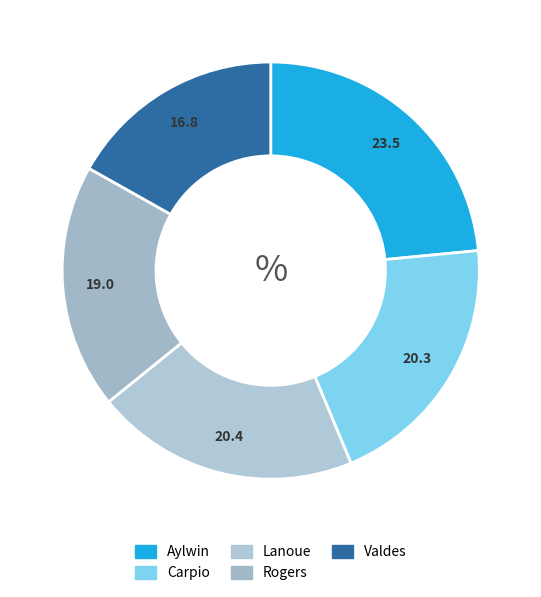

What is the total percentage of Carpio and Valdes?

37.1%